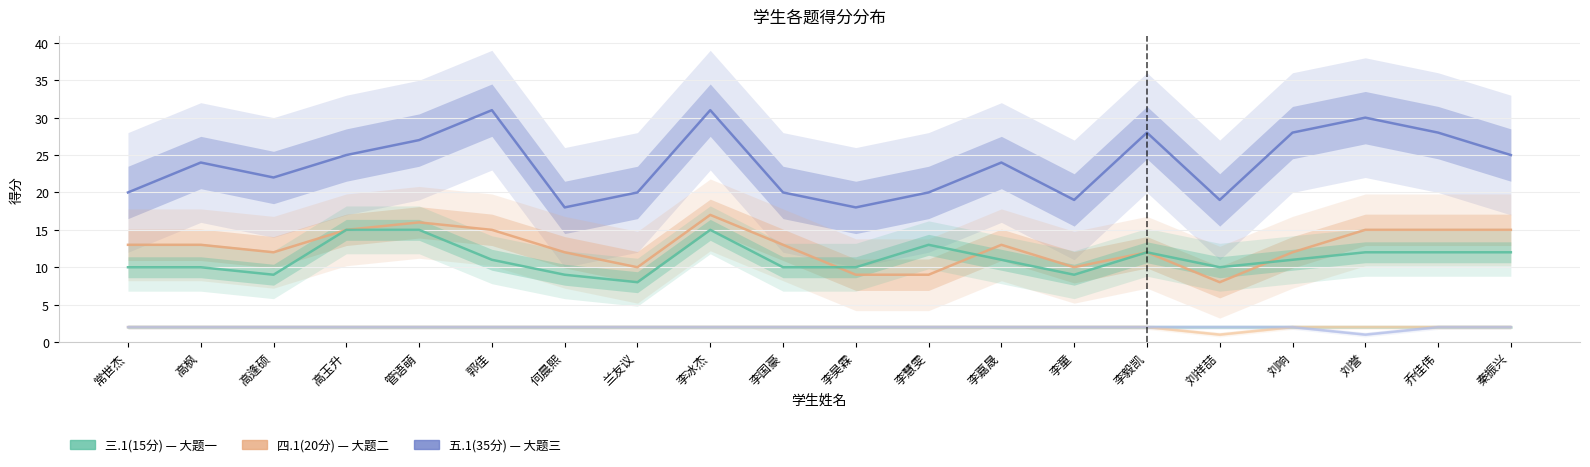

True or false: 三.1(15分) and 二.12(2分) cross at least once.

False